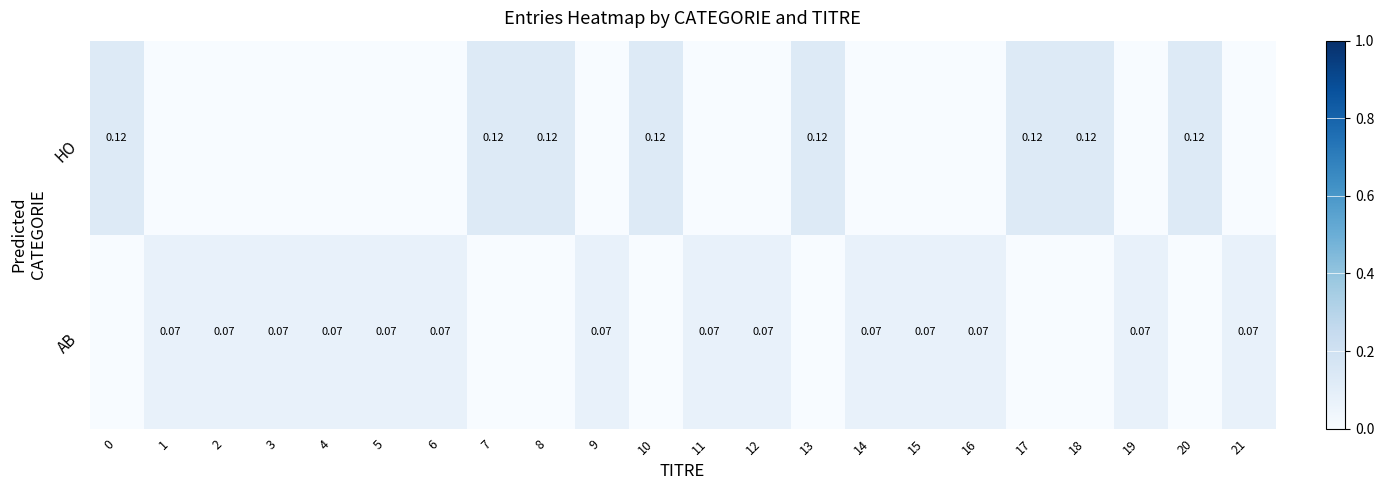

Count the HO values in the range 0 to 1.

22